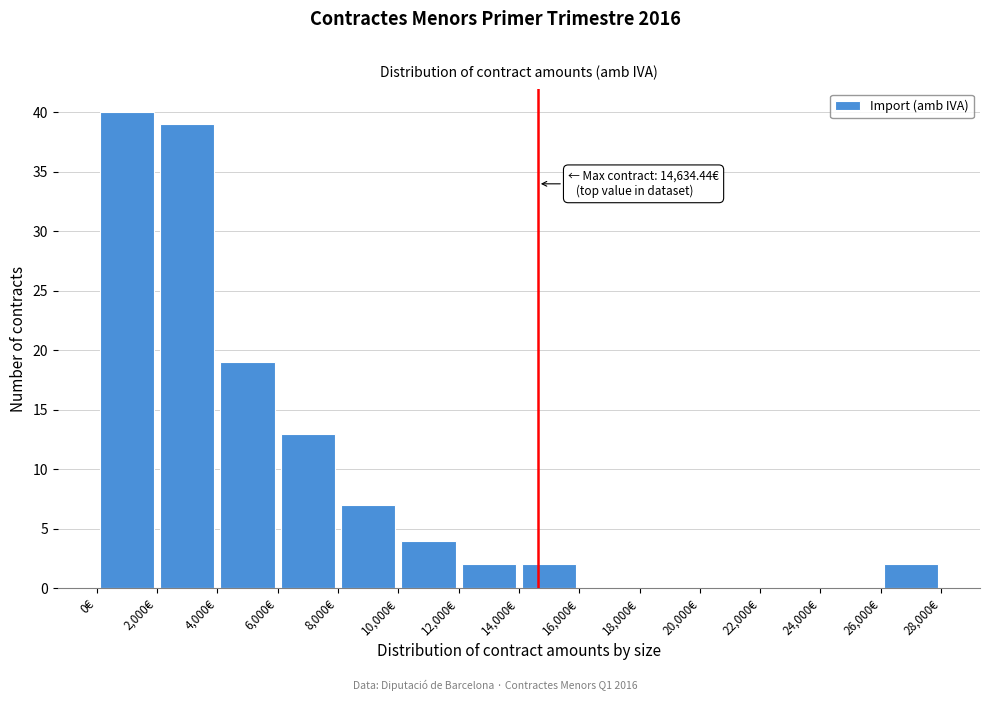

Over which range of the x-axis is the bar tallest?

0 to 2000